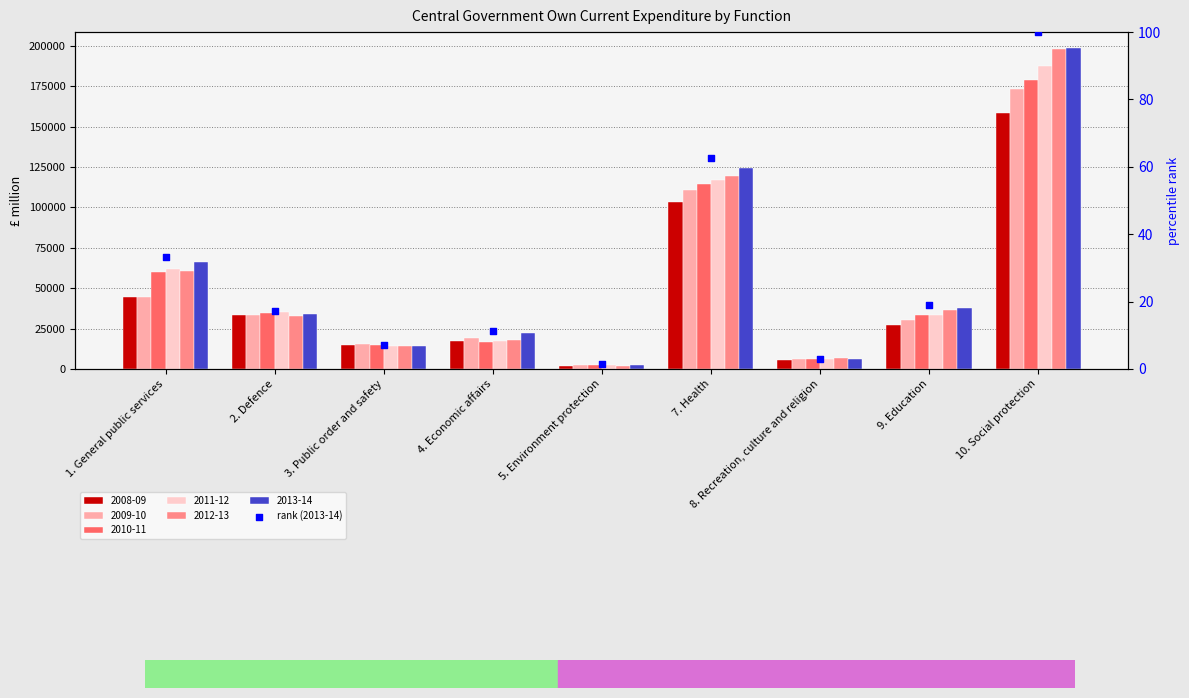

Which has a higher value, 7. Health or 3. Public order and safety?

7. Health